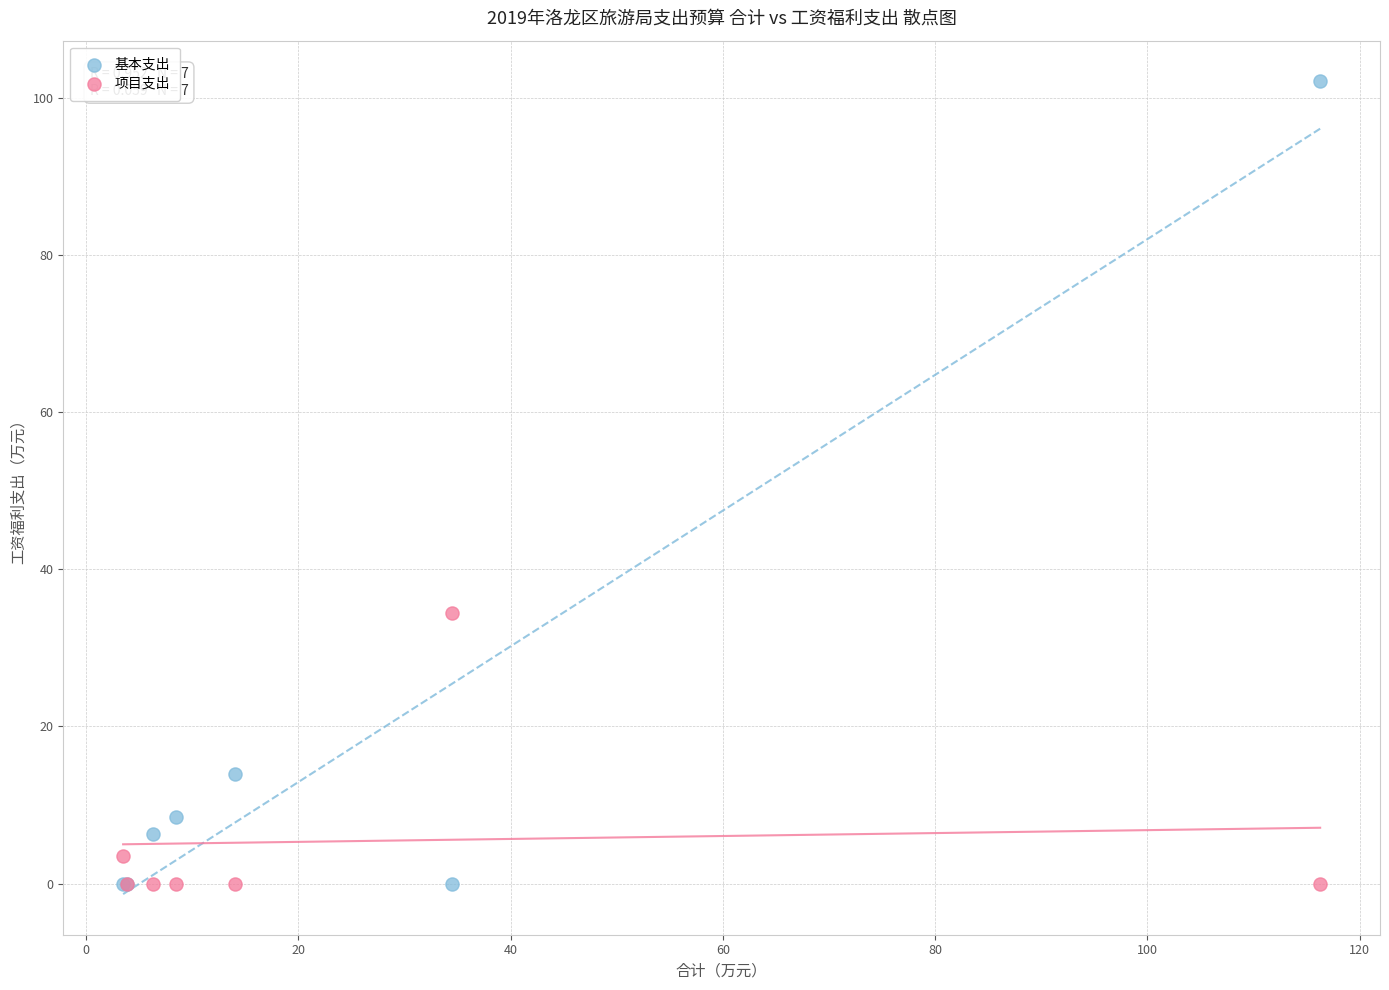

What are all the series names shown in the legend?

基本支出, 项目支出